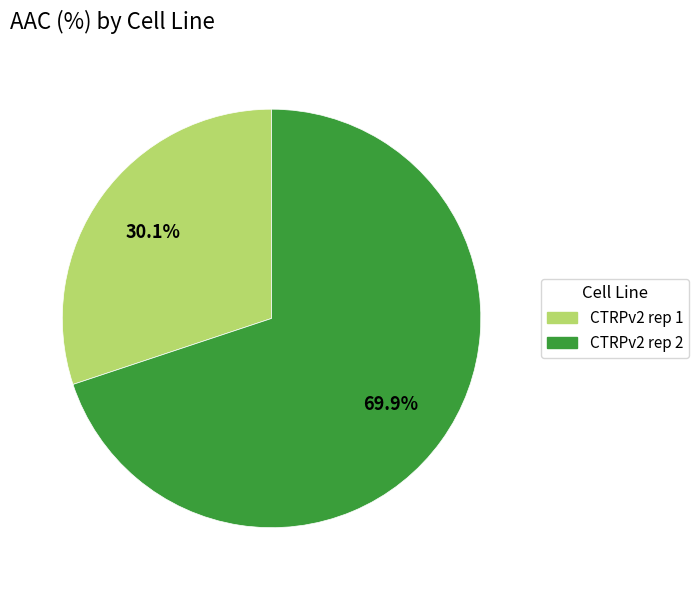

How much of the chart is everything except CTRPv2 rep 1?

69.9%